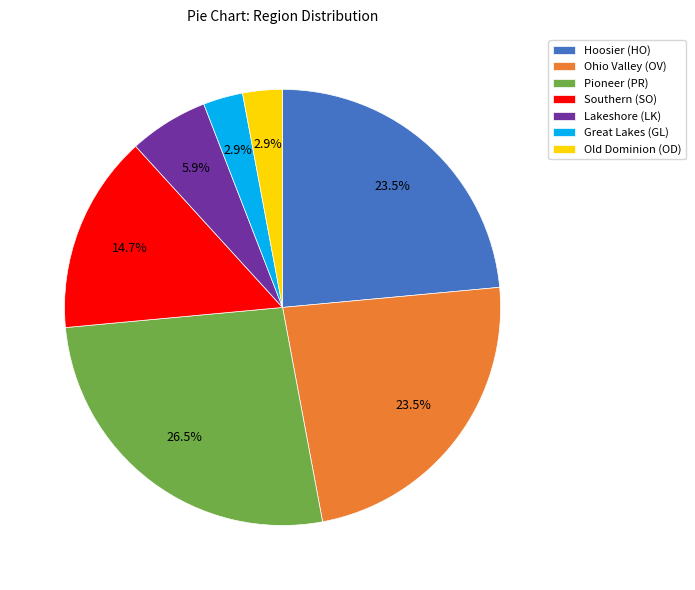

Which has a higher value, Hoosier (HO) or Old Dominion (OD)?

Hoosier (HO)